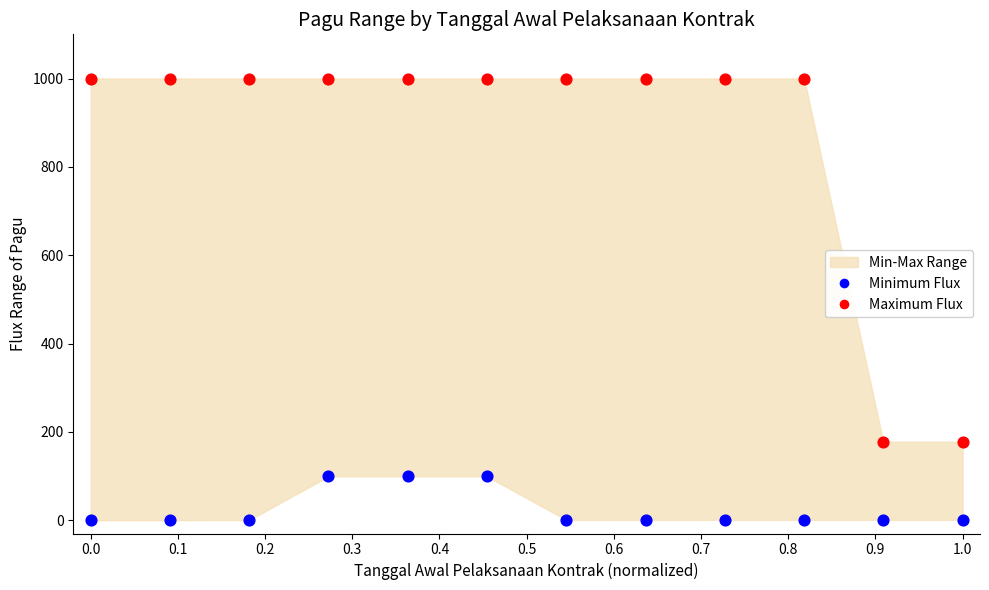

Across all data points, what is the range of X values (max minus min)?

1.0